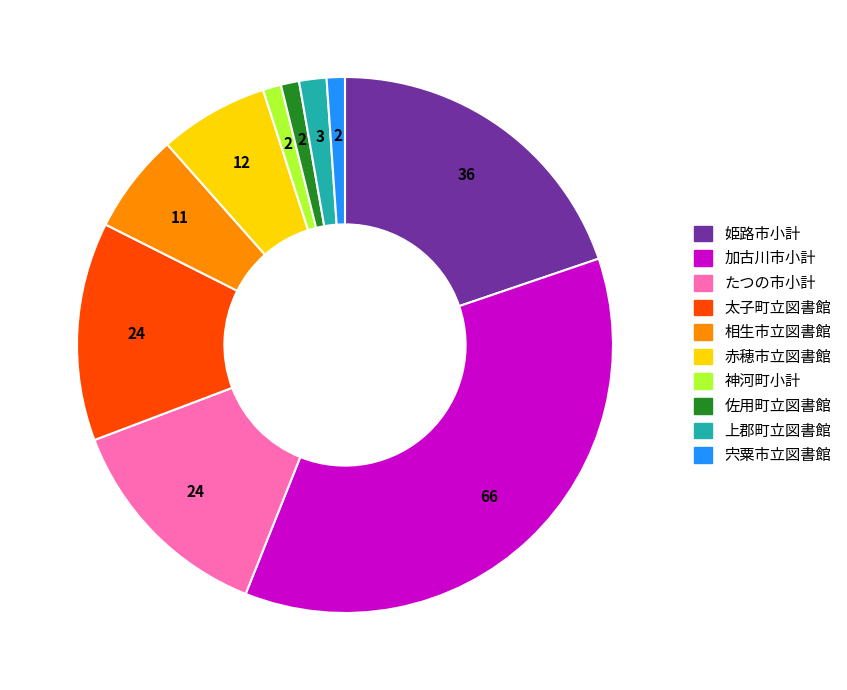

Does any single category account for the majority?

No